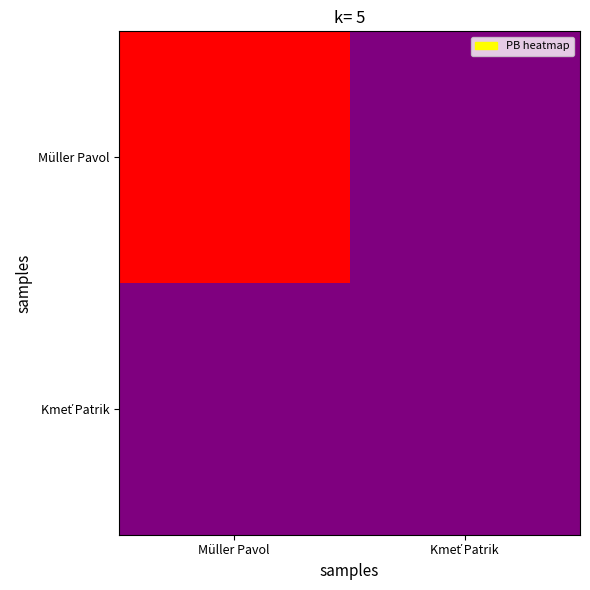

What is the total value across all series at Kmeť Patrik?

61.0